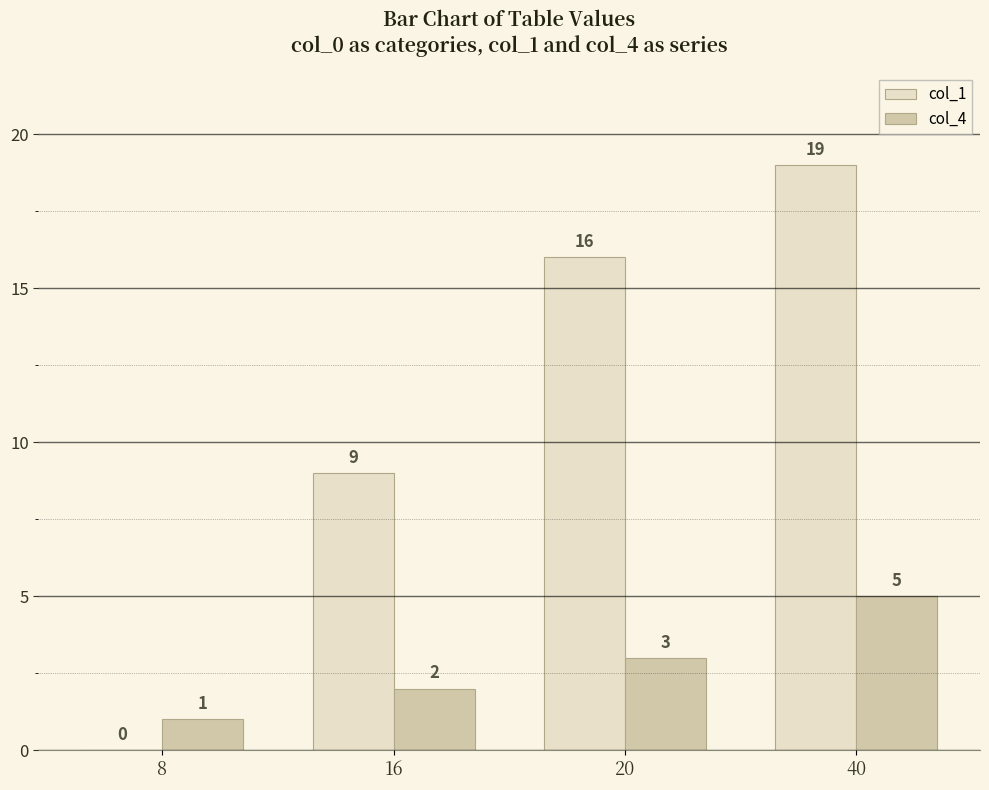

At which label is col_1 closest to 9?

16